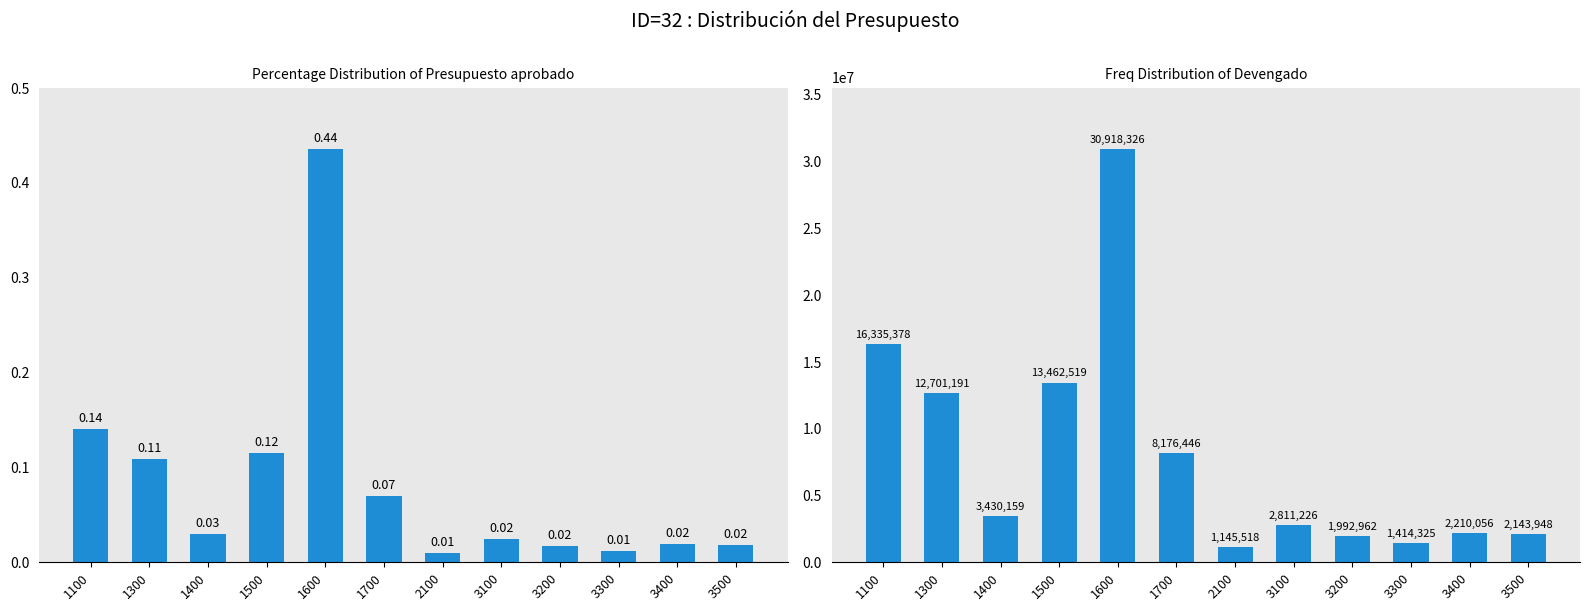

Rank the categories by Presupuesto aprobado value from lowest to highest.

2100, 3300, 3200, 3500, 3400, 3100, 1400, 1700, 1300, 1500, 1100, 1600